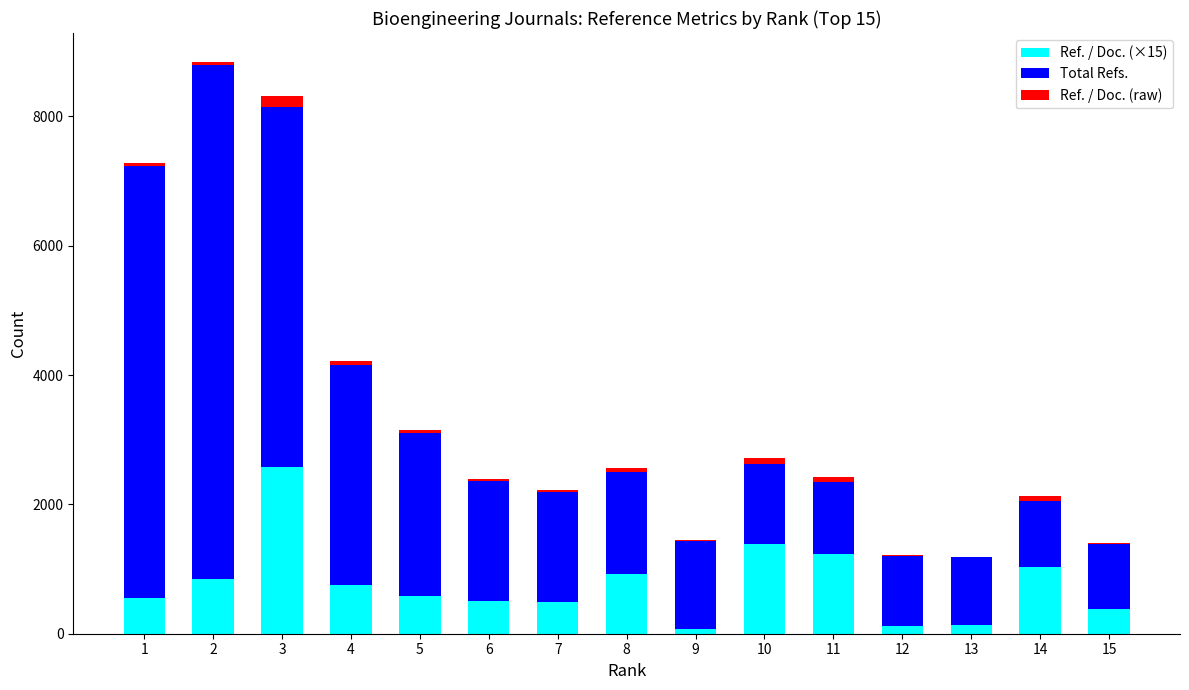

The value of Ref. / Doc. (×15) at 7 is 495. True or false?

True